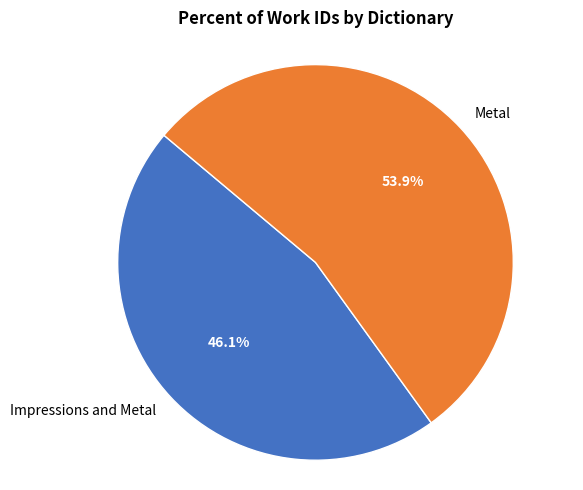

True or false: Impressions and Metal accounts for 39% of the total.

False